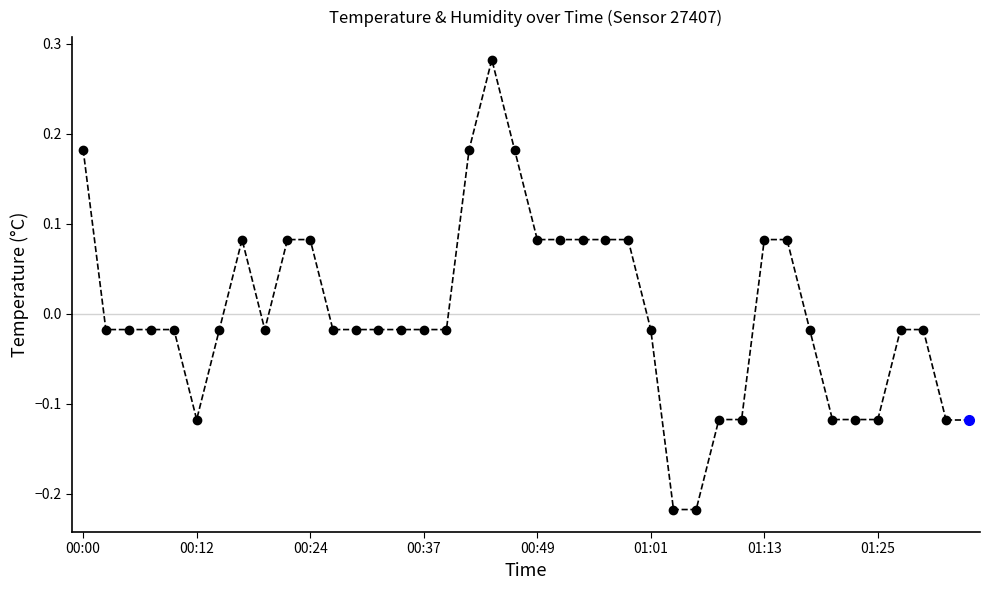

What is the difference between the maximum and minimum values?

0.5